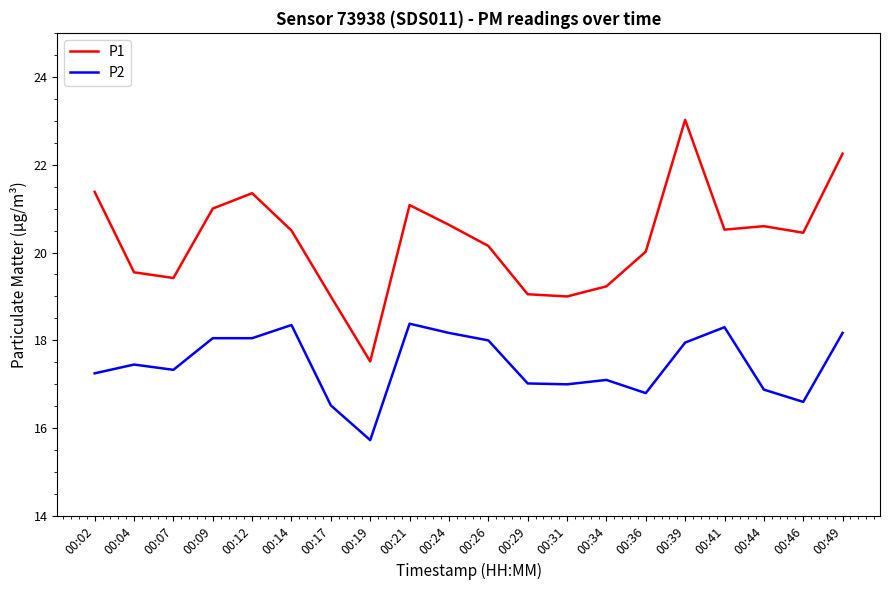

What is the difference between the P1 values at 00:34 and 00:04?

0.3